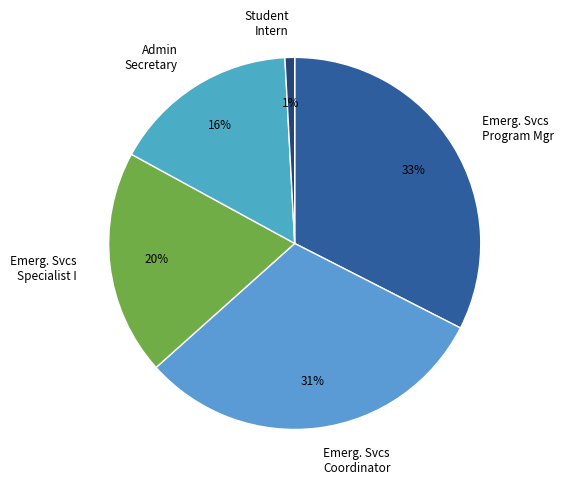

Which category has the smallest portion of the pie?

Student Intern